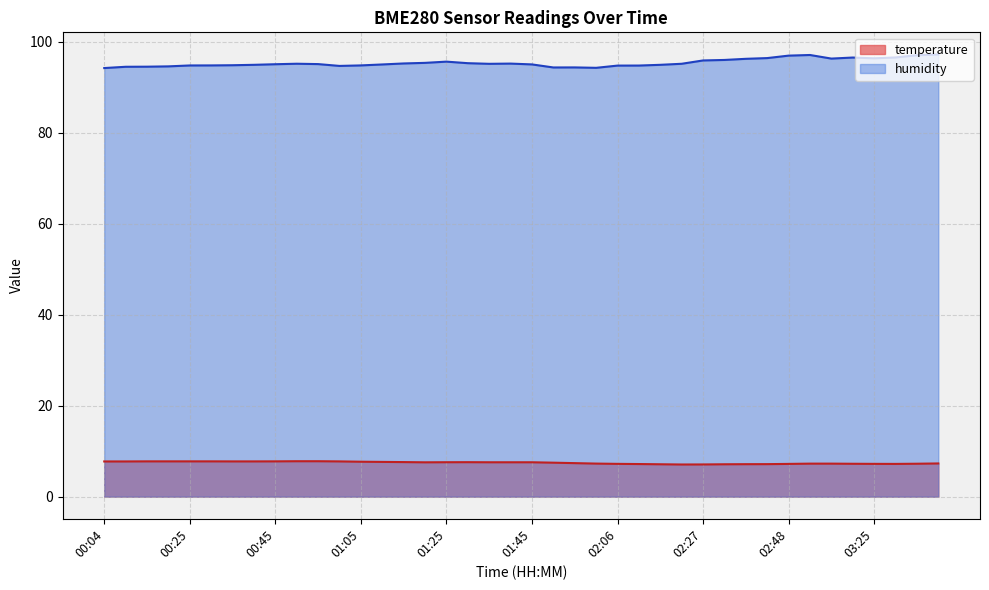

True or false: humidity and temperature cross at least once.

False